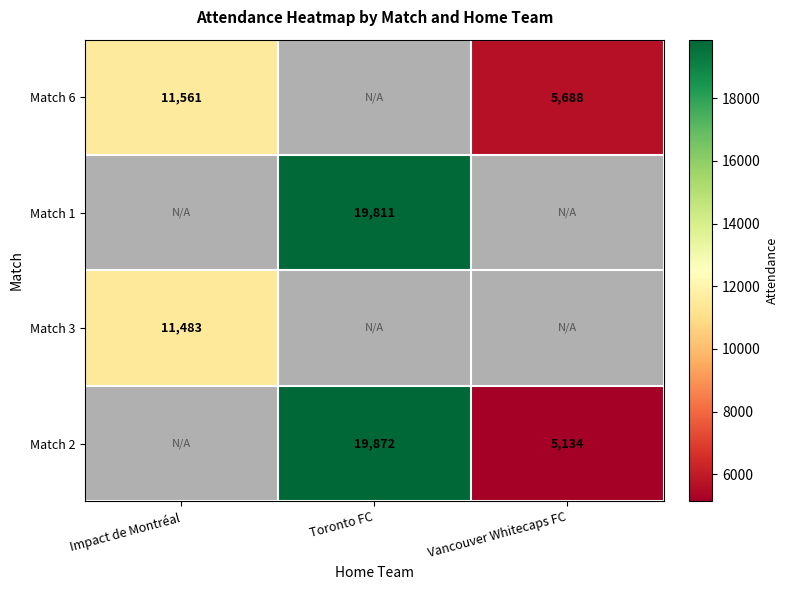

What is the sum of the Match 6 values at Vancouver Whitecaps FC and Impact de Montréal?

17249